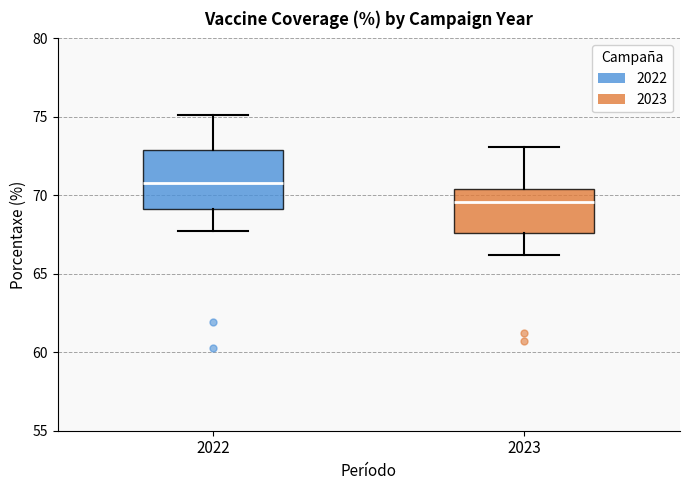

Reading left to right, transcribe this box plot: for each box, give where its median line is, the range the box spans, and where its two whiskers end, as read against the y-axis. The values are not printed on the chart, so give them approximately, as read against the axis.

2022: median 71.0, box 69.0 to 73.0, whiskers 67.5 to 75.0
2023: median 69.5, box 67.5 to 70.5, whiskers 66.0 to 73.0